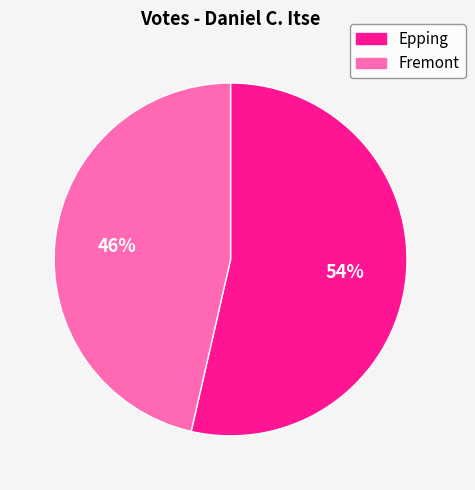

Which slice is the largest?

Epping